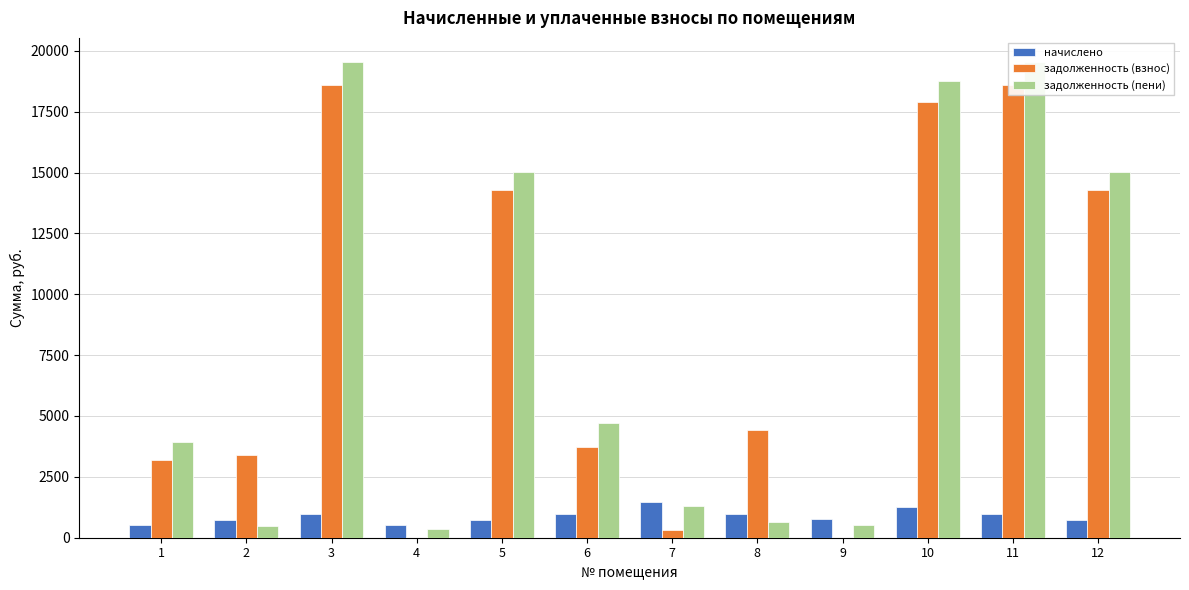

What is the value of the задолженность (взнос) bar at the 4th from the left?

8.0